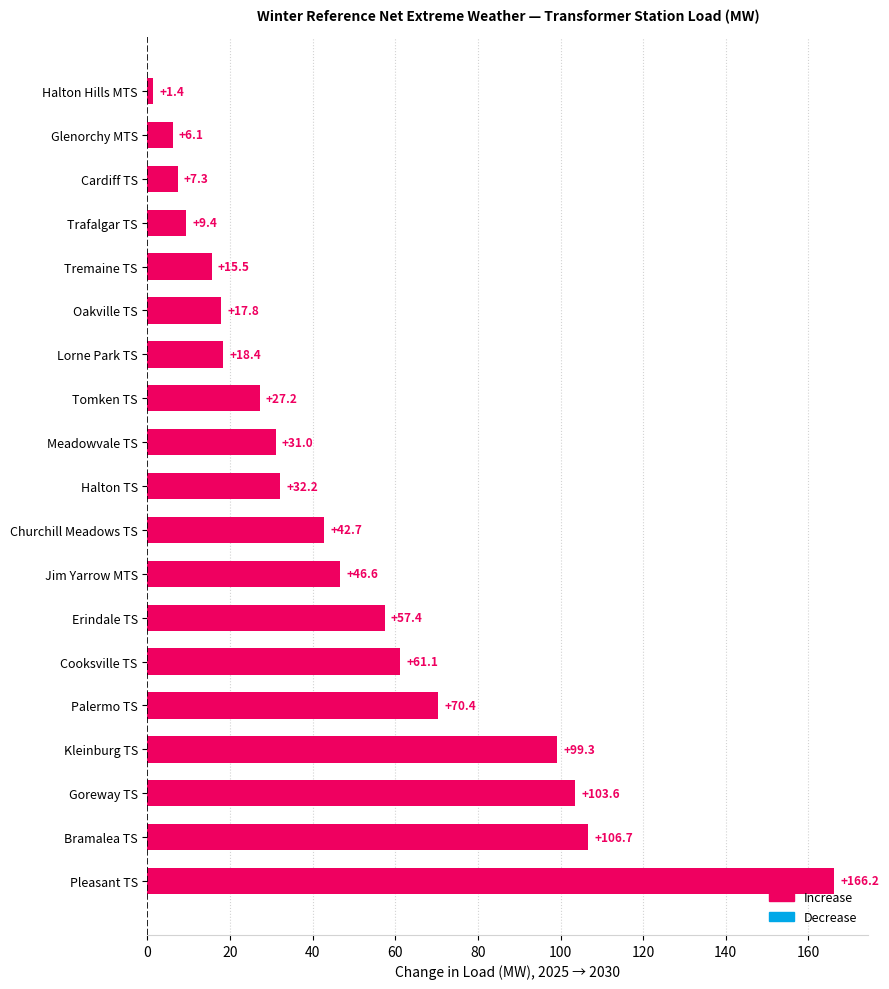

Where is the data nearest to the value 83?

Palermo TS